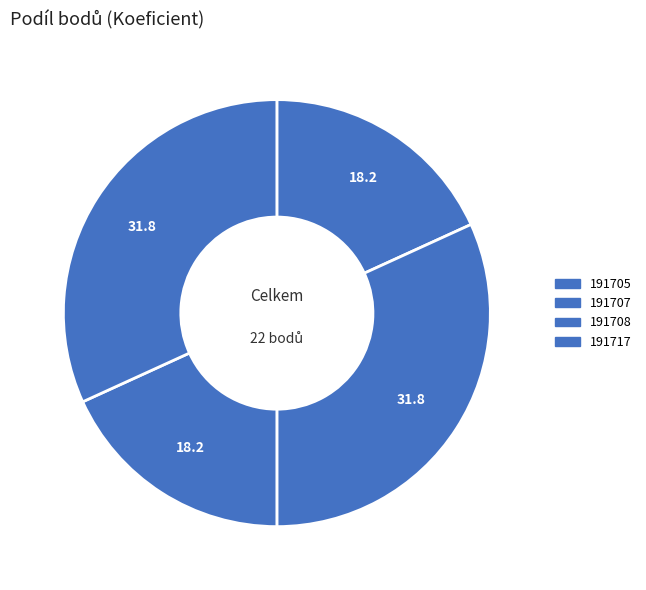

How many segments does this pie chart have?

4